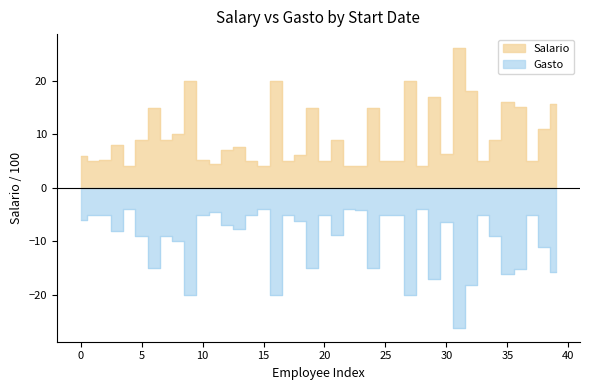

True or false: the data has more than 1 interior local peaks.

True